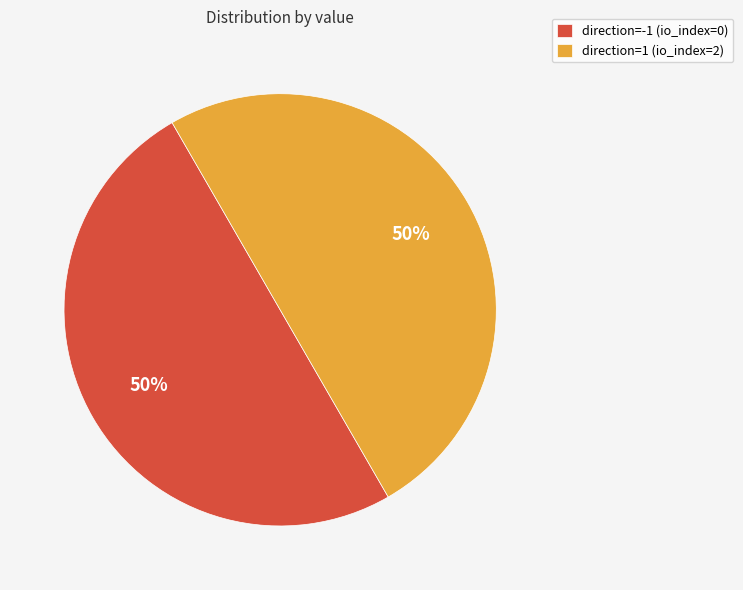

True or false: direction=-1 (io_index=0) accounts for 50% of the total.

True